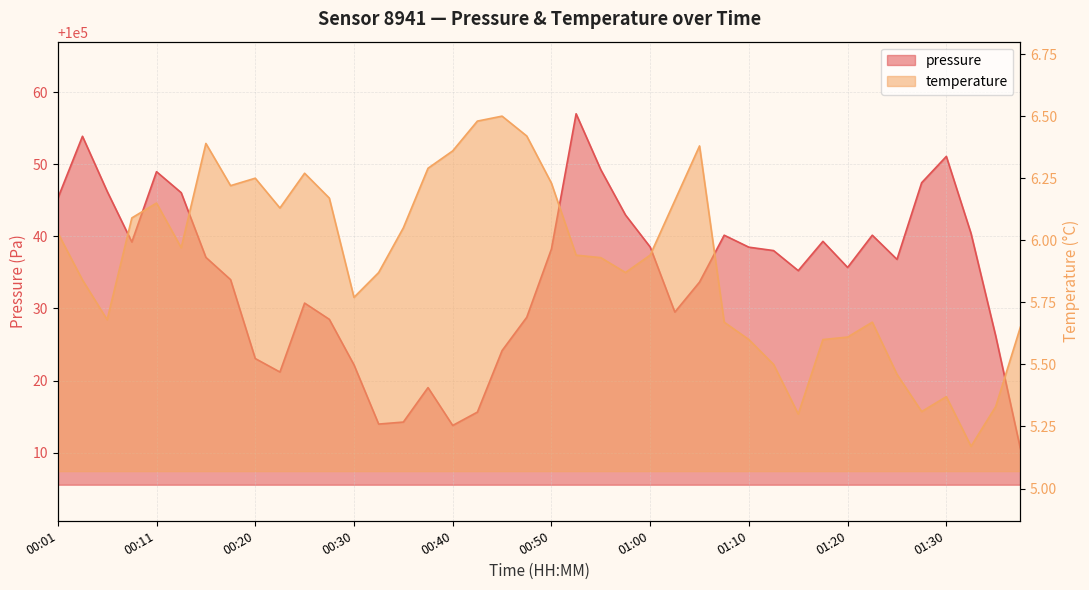

Rank the series at 01:12 from highest to lowest value.

pressure, temperature